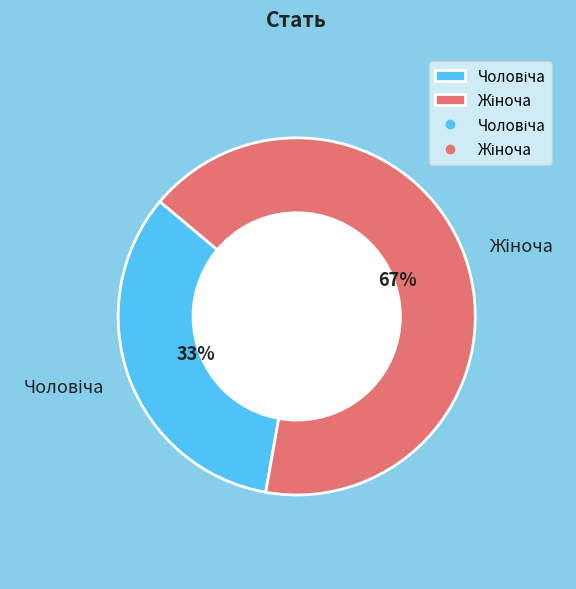

Is there any slice that represents more than half of the pie?

Yes